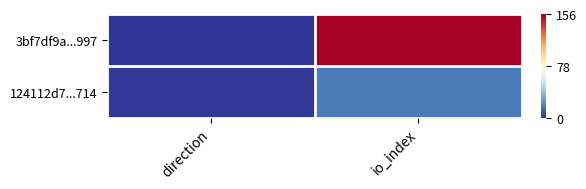

At which category is the sum across all series the highest?

io_index